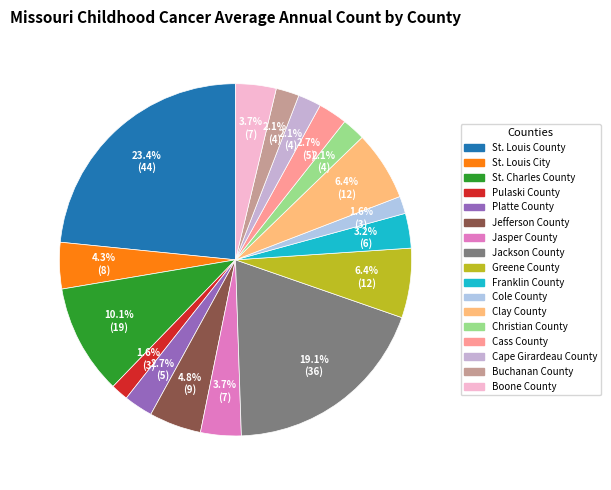

How many slices are in this pie chart?

17